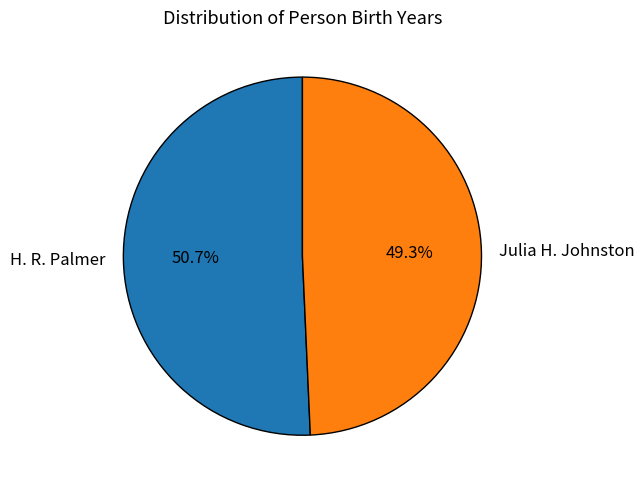

What is the total percentage of Julia H. Johnston and H. R. Palmer?

100.0%